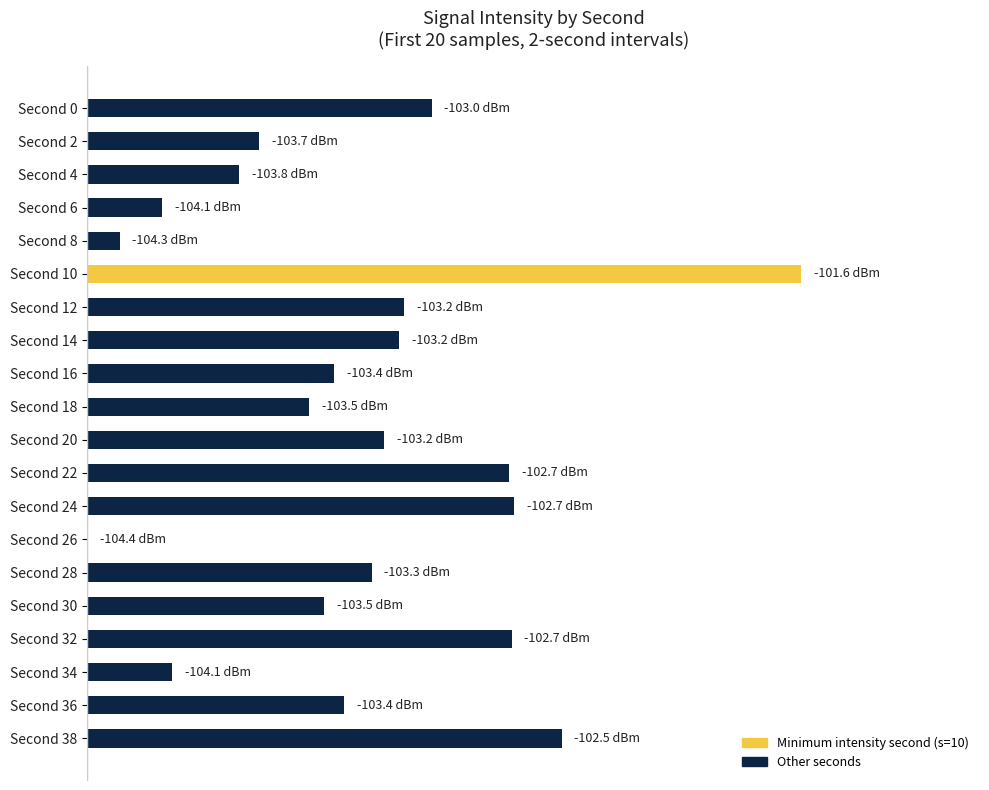

Are the bars horizontal?

Yes